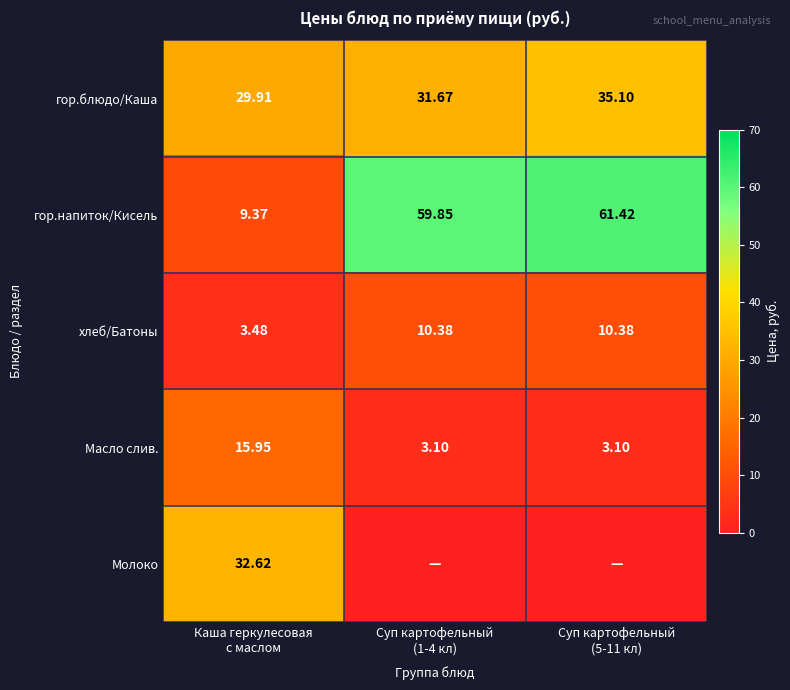

What is the sum of all гор.блюдо/Каша values?

96.7